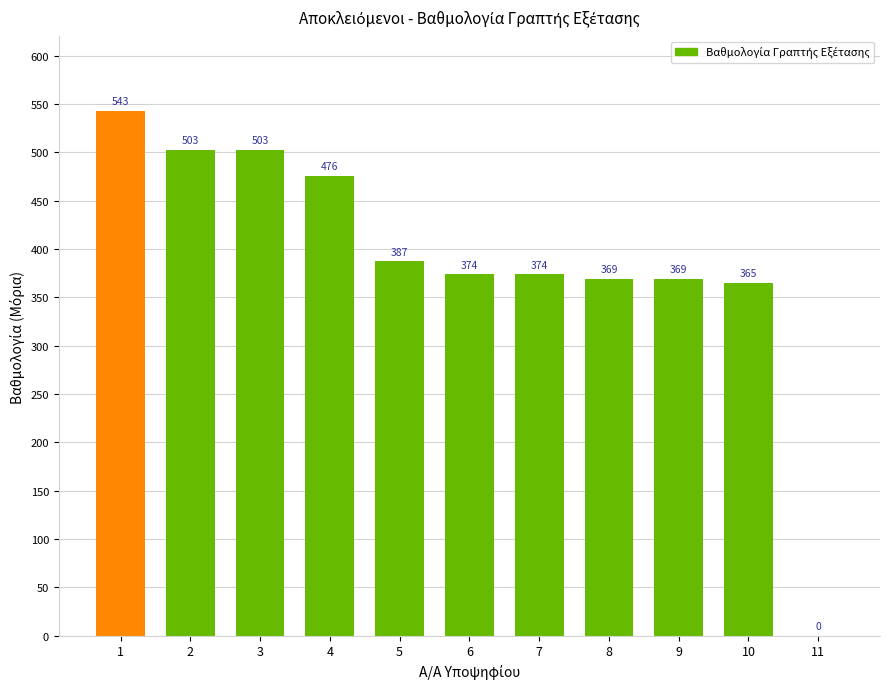

At which label is the value closest to 271?

10